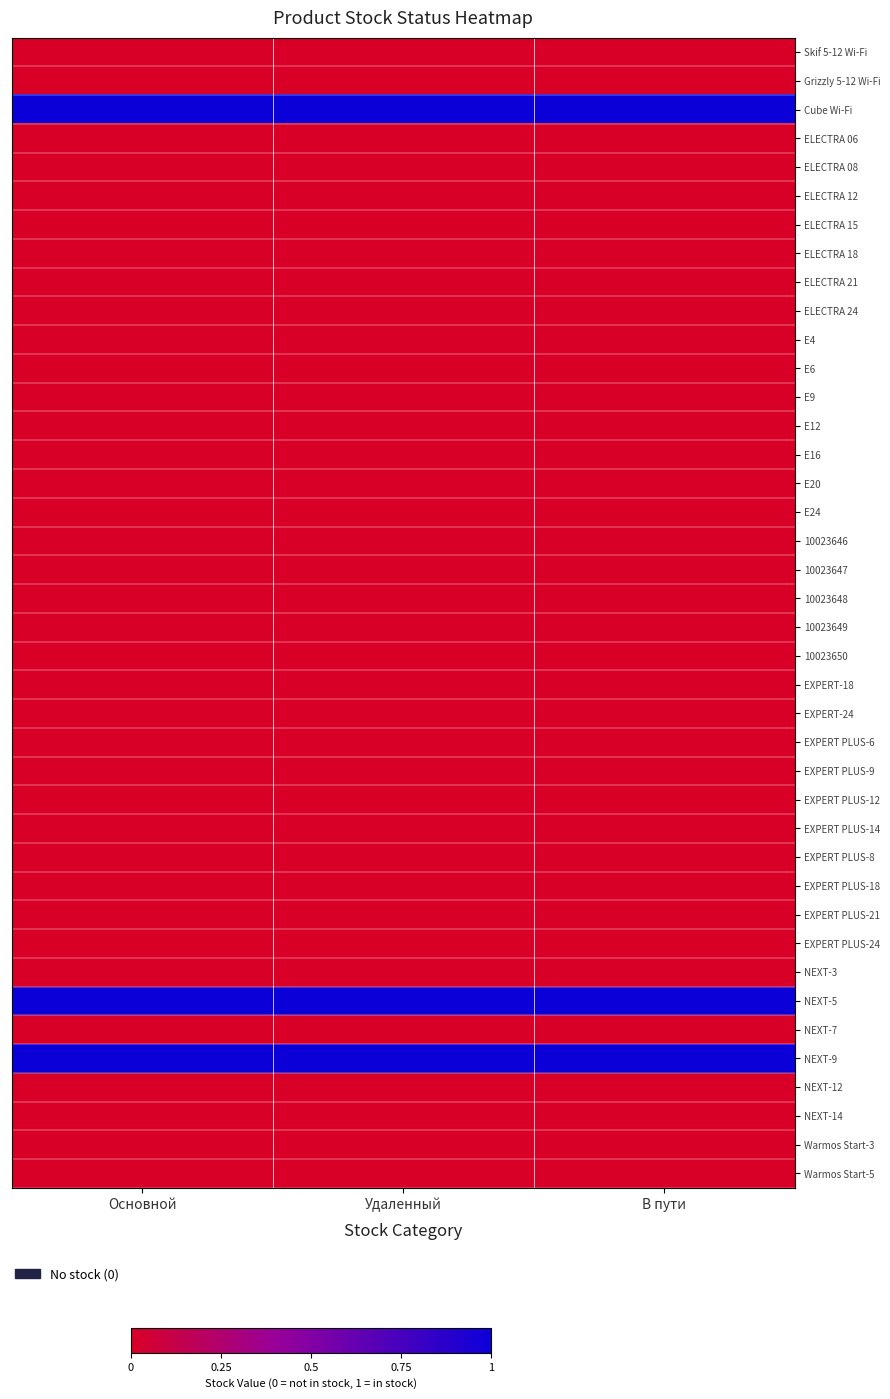

What is the maximum value shown in the chart?

1